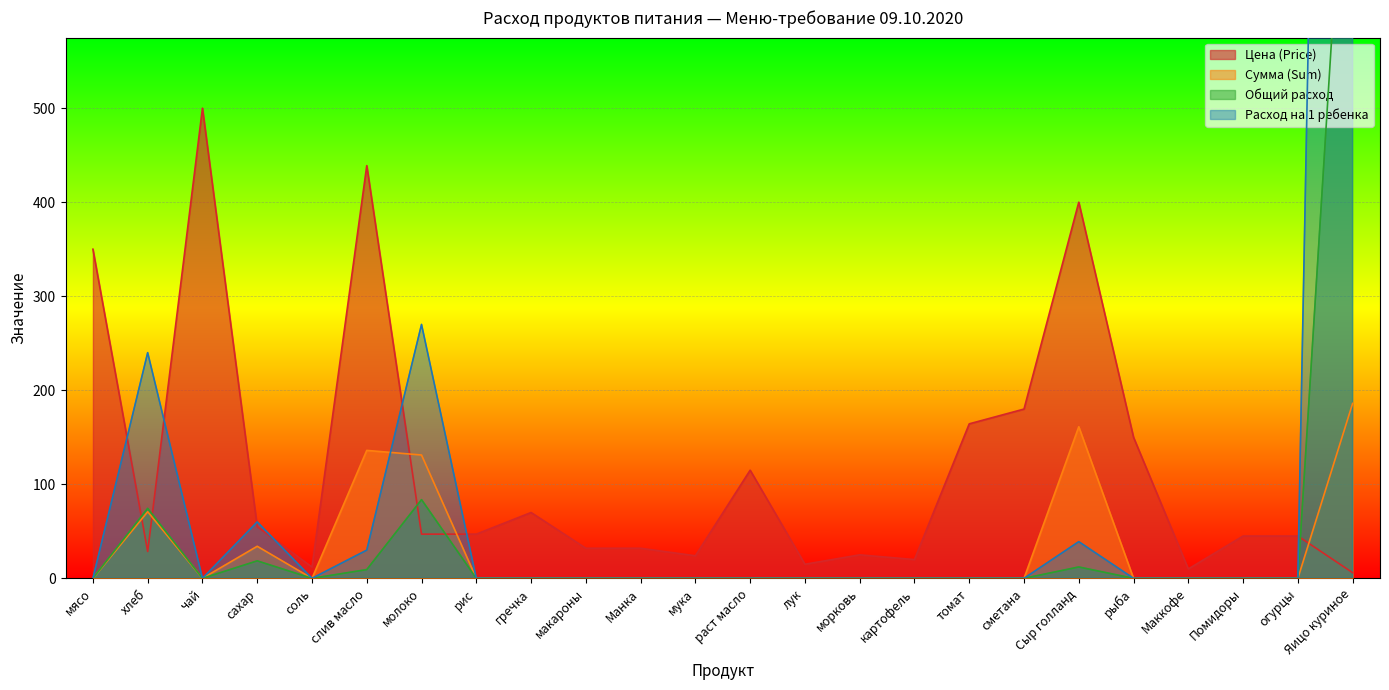

What is the value of the Общий расход point at the 7th from the left?

83.7